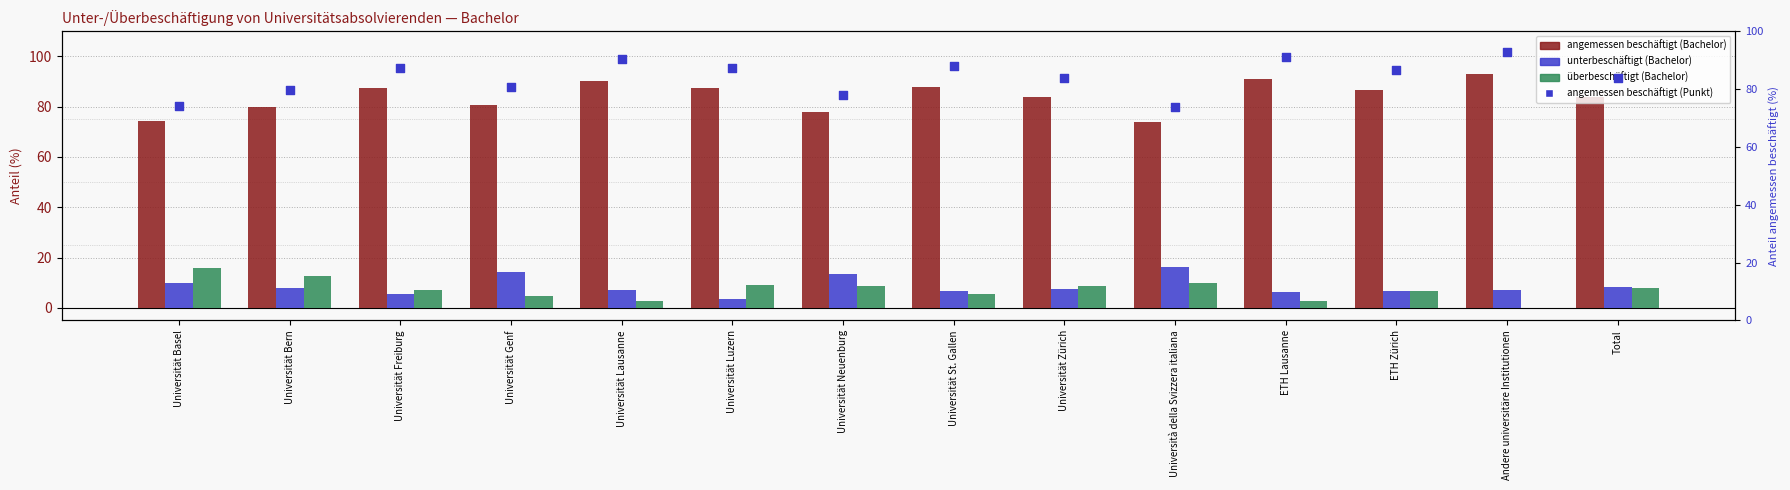

At how many categories does at least one series exceed 53?

14